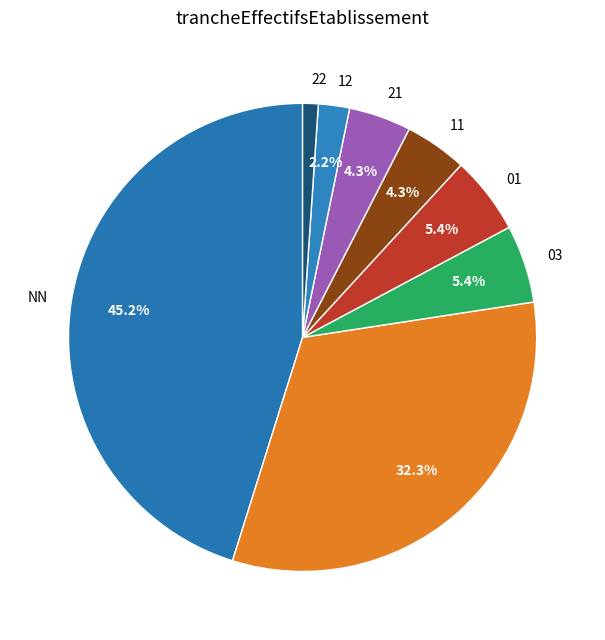

Which slice is the smallest?

22